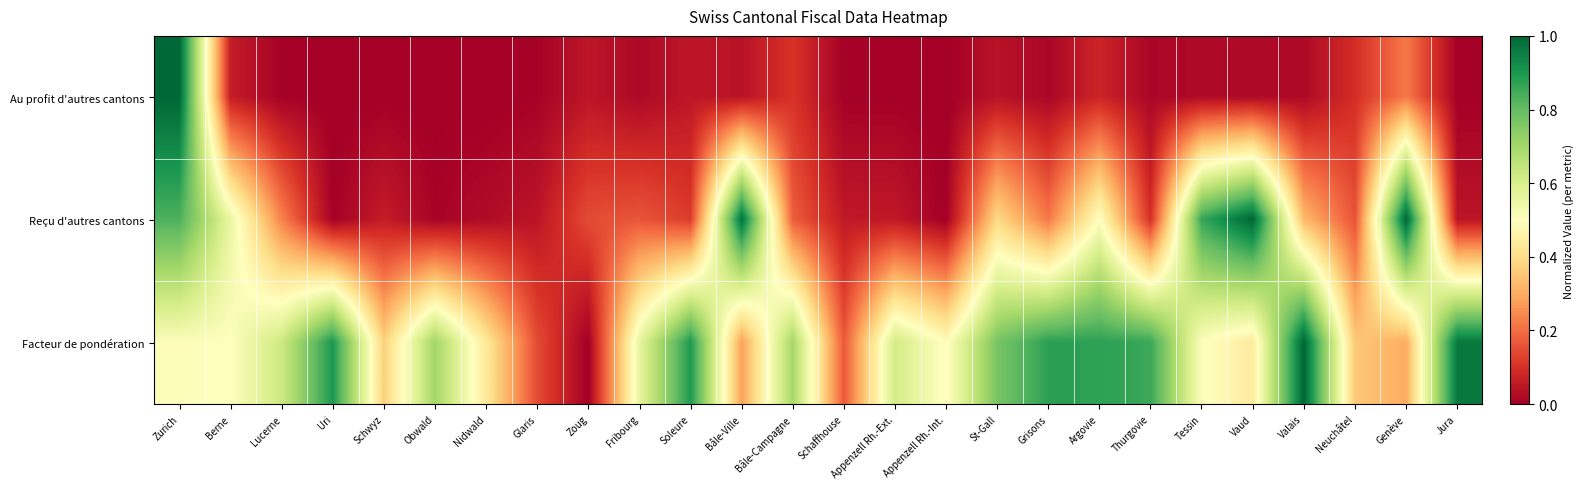

How many categories are shown in the chart?

26